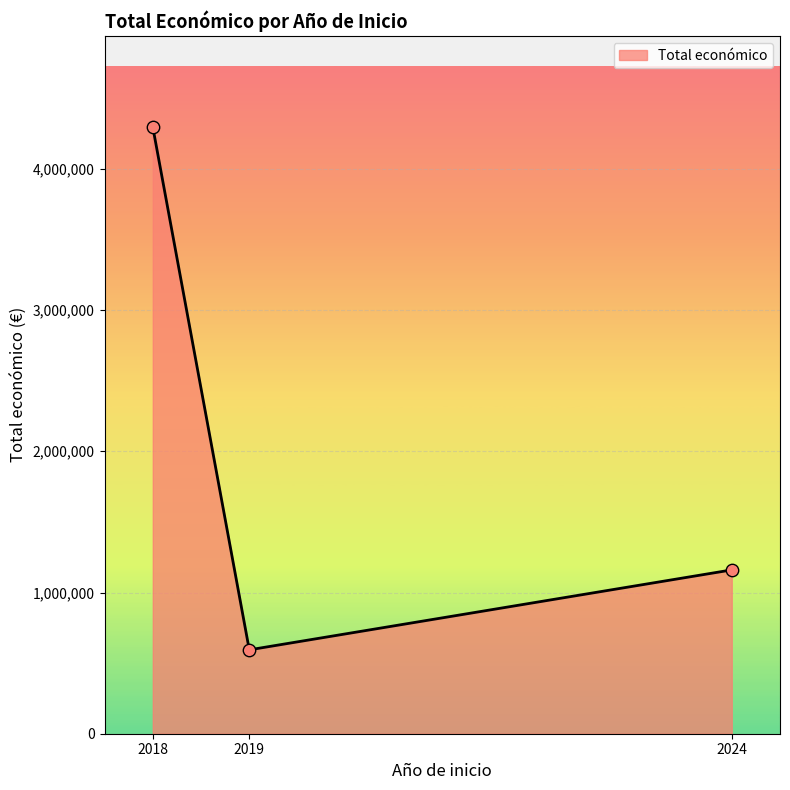

What is the change in value from 2018 to 2019?

-3702127